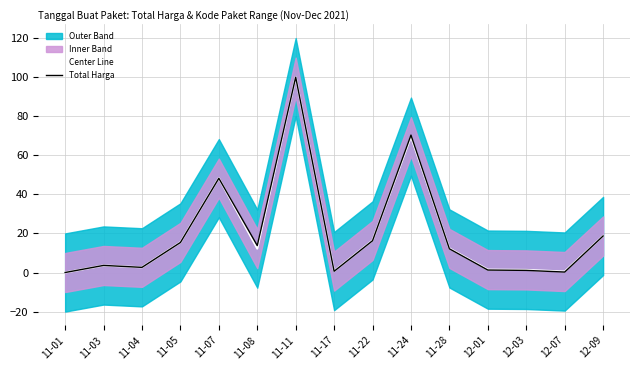

Where does the Total Harga series first go above 12?

11-05